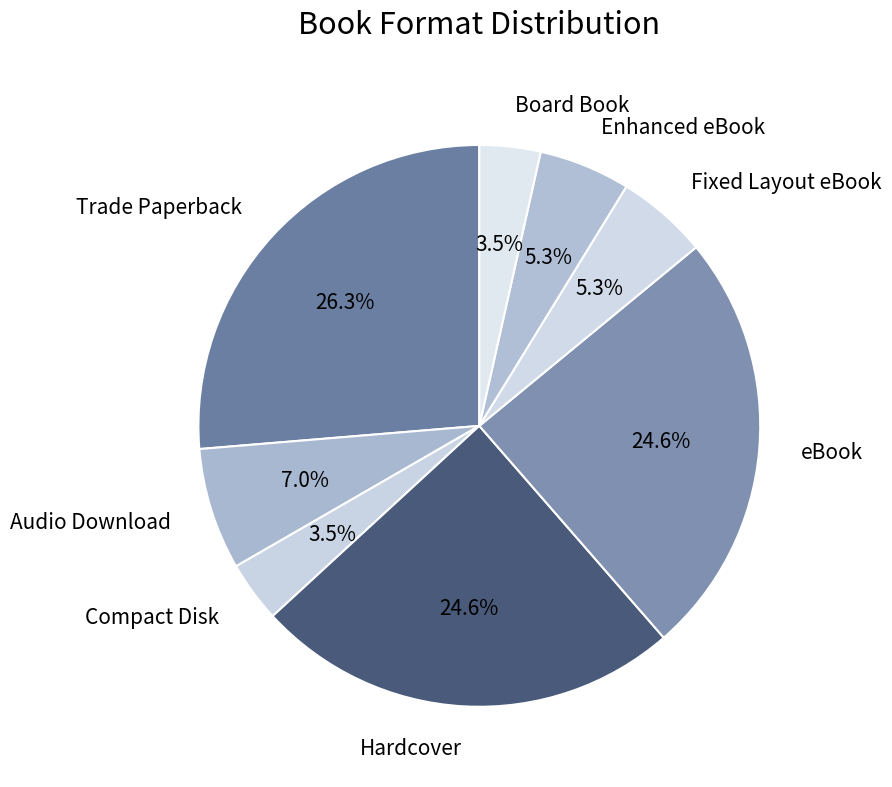

To the nearest percent, what percentage of the pie is Trade Paperback?

26%